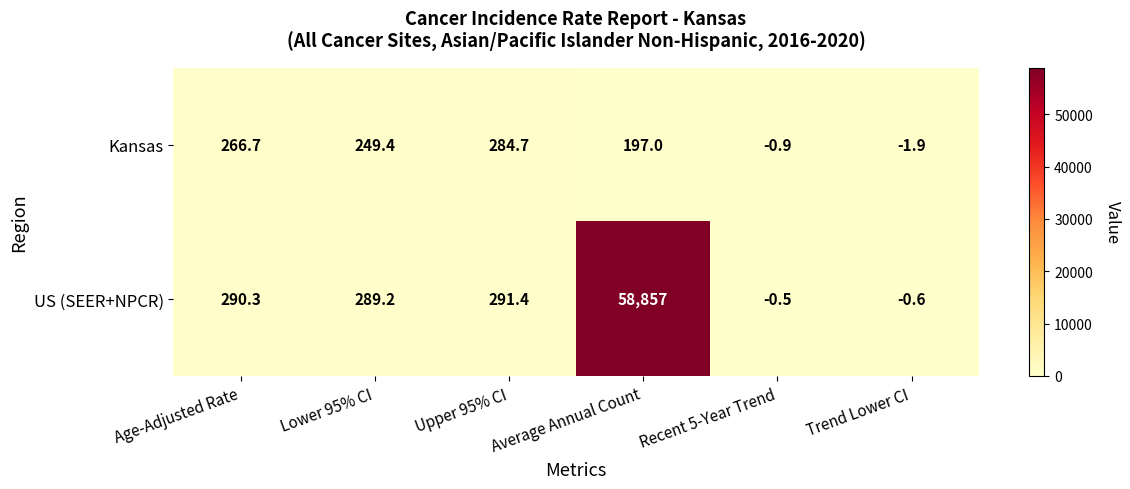

What is the minimum value shown in the chart?

-1.9